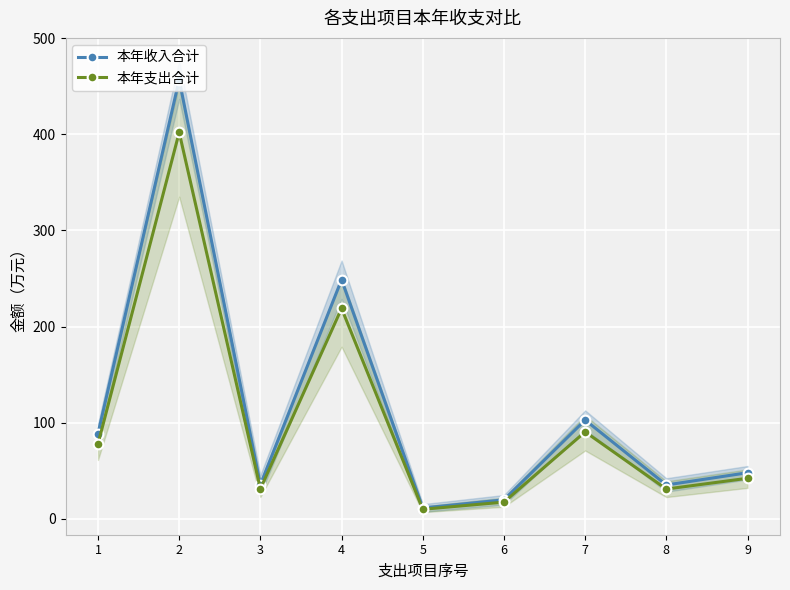

Where is 本年支出合计 nearest to the value 205?

4